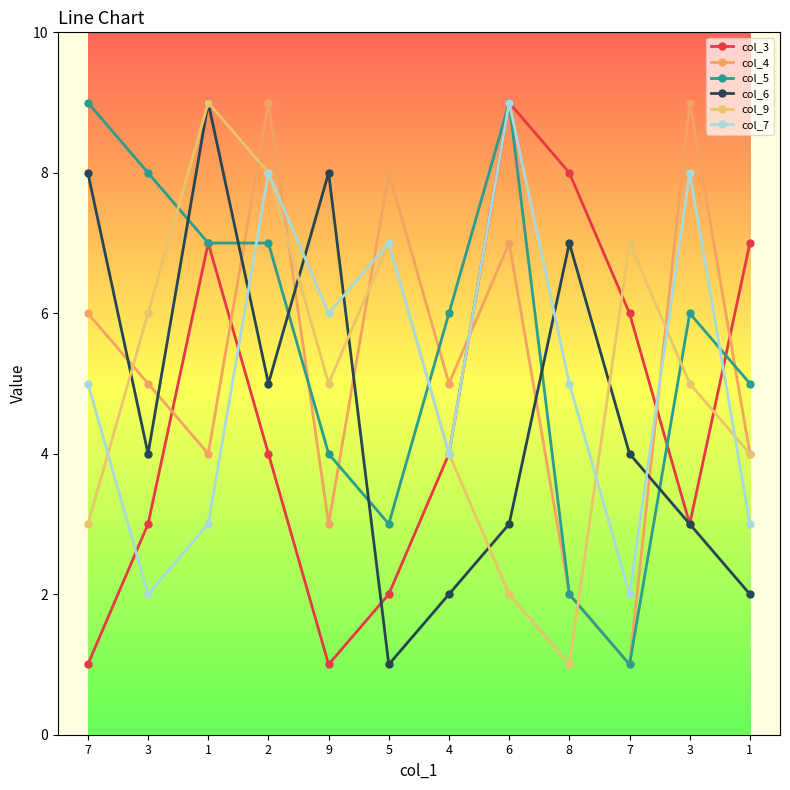

How many series are shown in this chart?

6